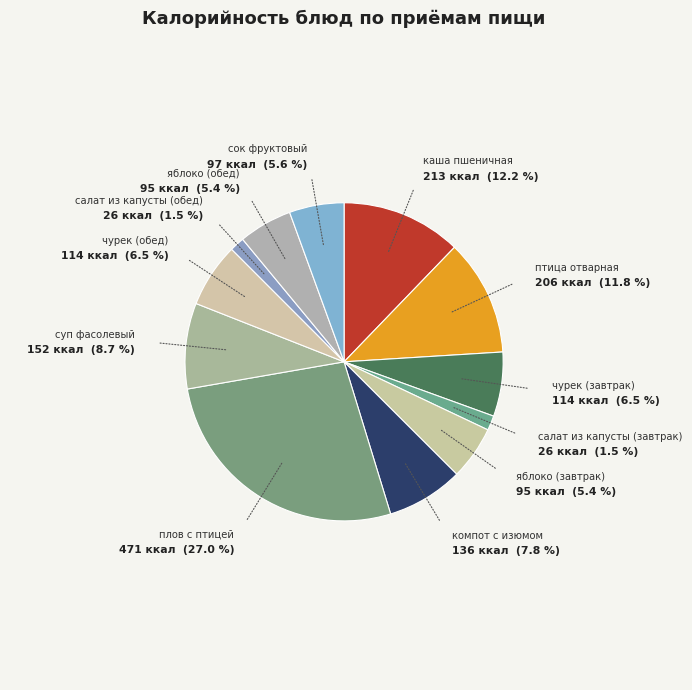

Is there any slice that represents more than half of the pie?

No